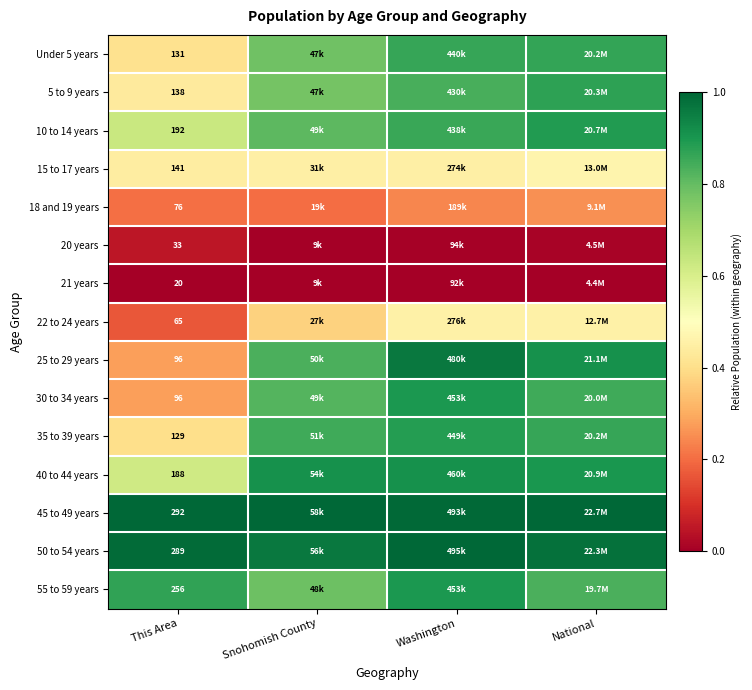

The 50 to 54 years series shows 1.0 at Washington. True or false?

True